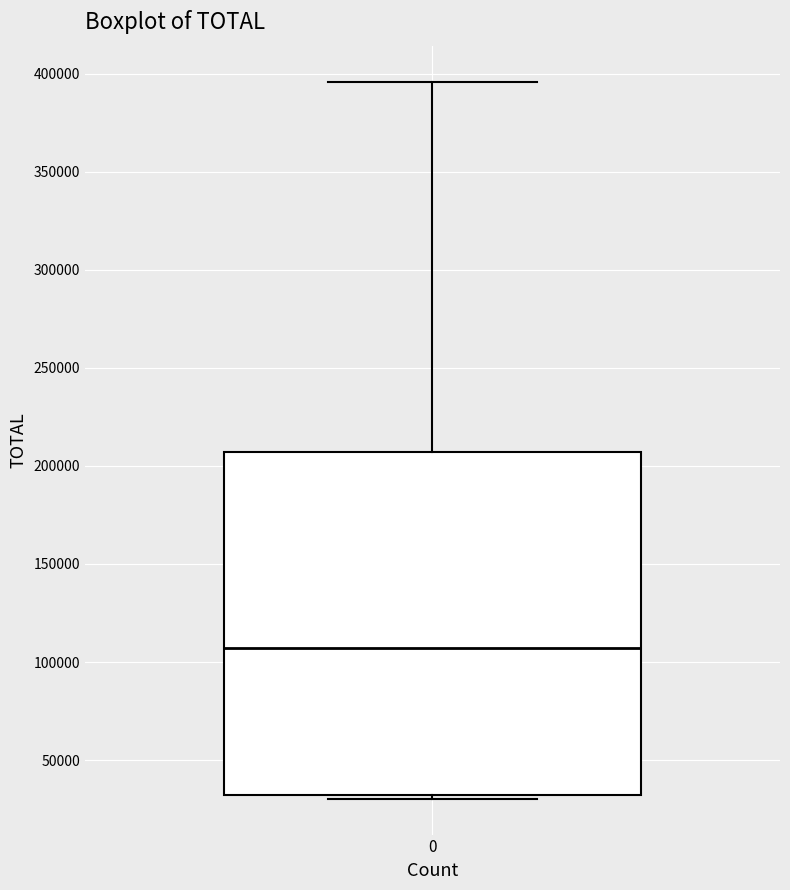

Read this box plot against the y-axis: the position of the median line, the range covered by the box, and the ends of both whiskers. The values are not printed on the chart, so give them approximately, as read against the axis.

median 105000, box 30000 to 205000, whiskers 30000 (just below the box's lower edge) to 395000